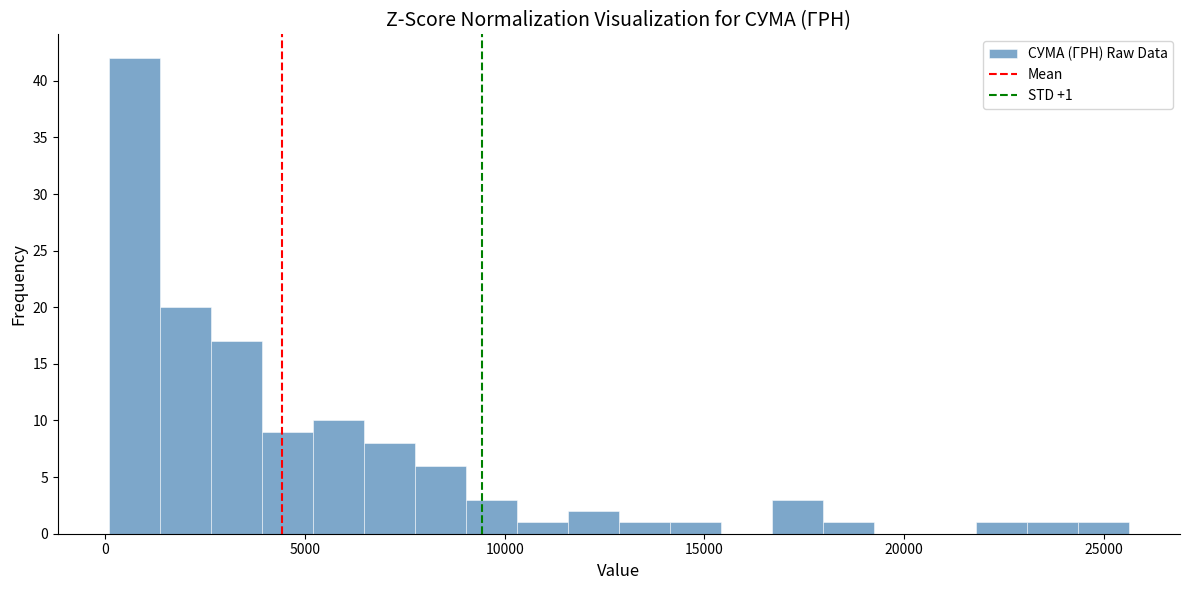

Read against the x-axis, roughly where is the centre of the tallest bar?

500